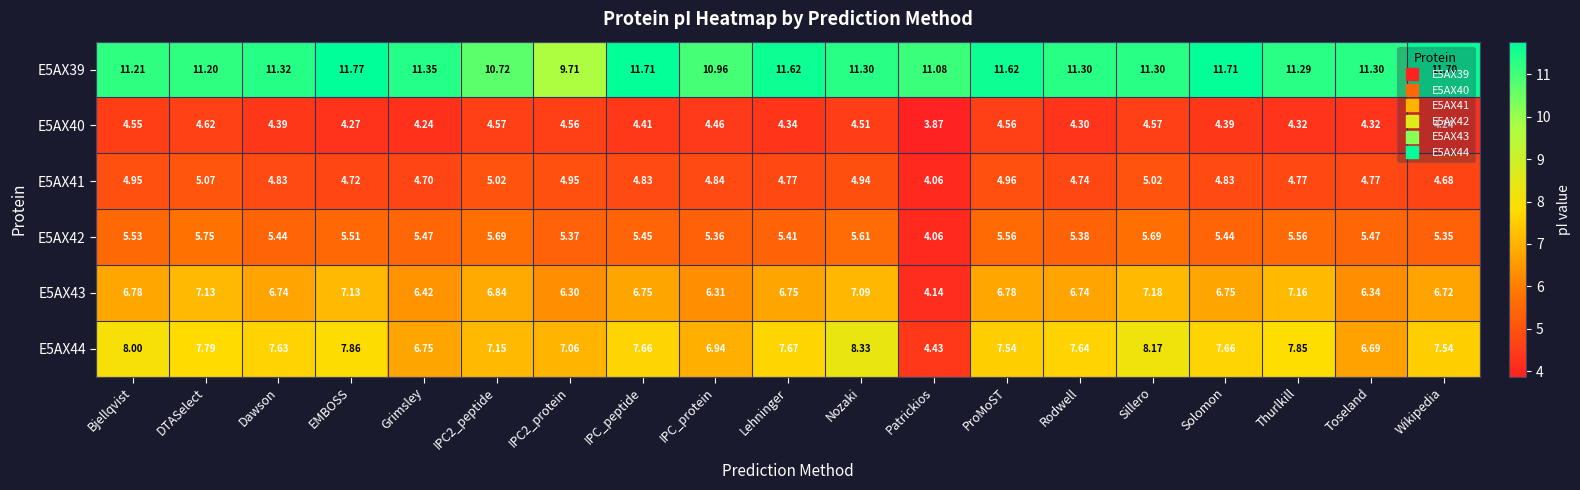

Which category has the lowest value across all series?

Patrickios